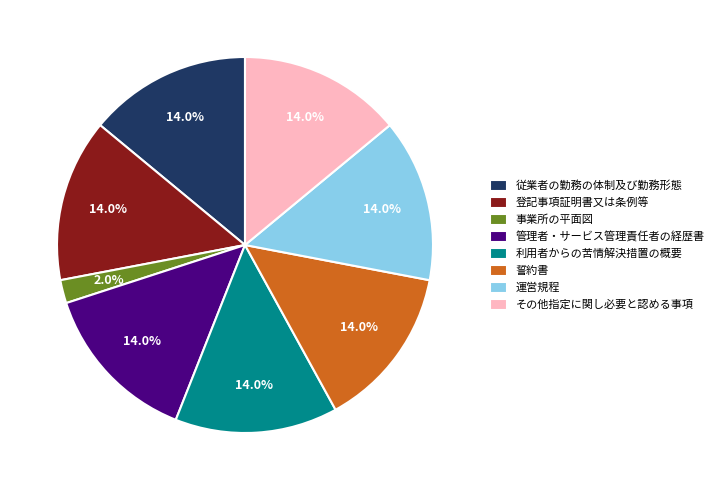

Does any single category account for the majority?

No